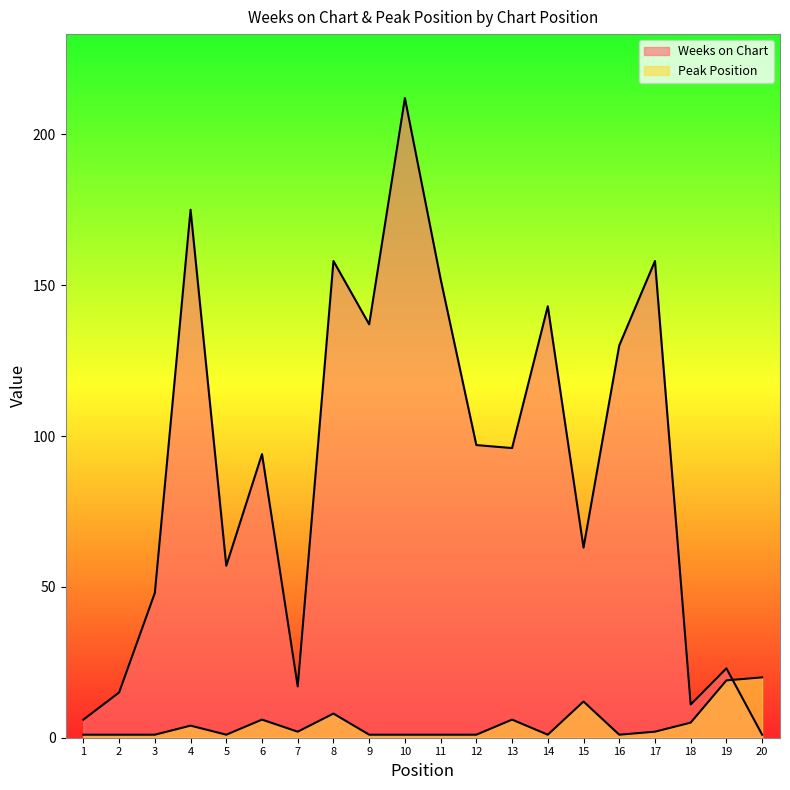

Rank the series by their maximum value, from highest to lowest.

Weeks on Chart, Peak Position